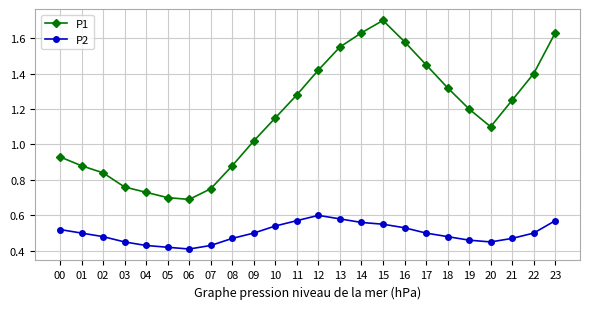

True or false: P1 has a value of 1.4 at 22.

True